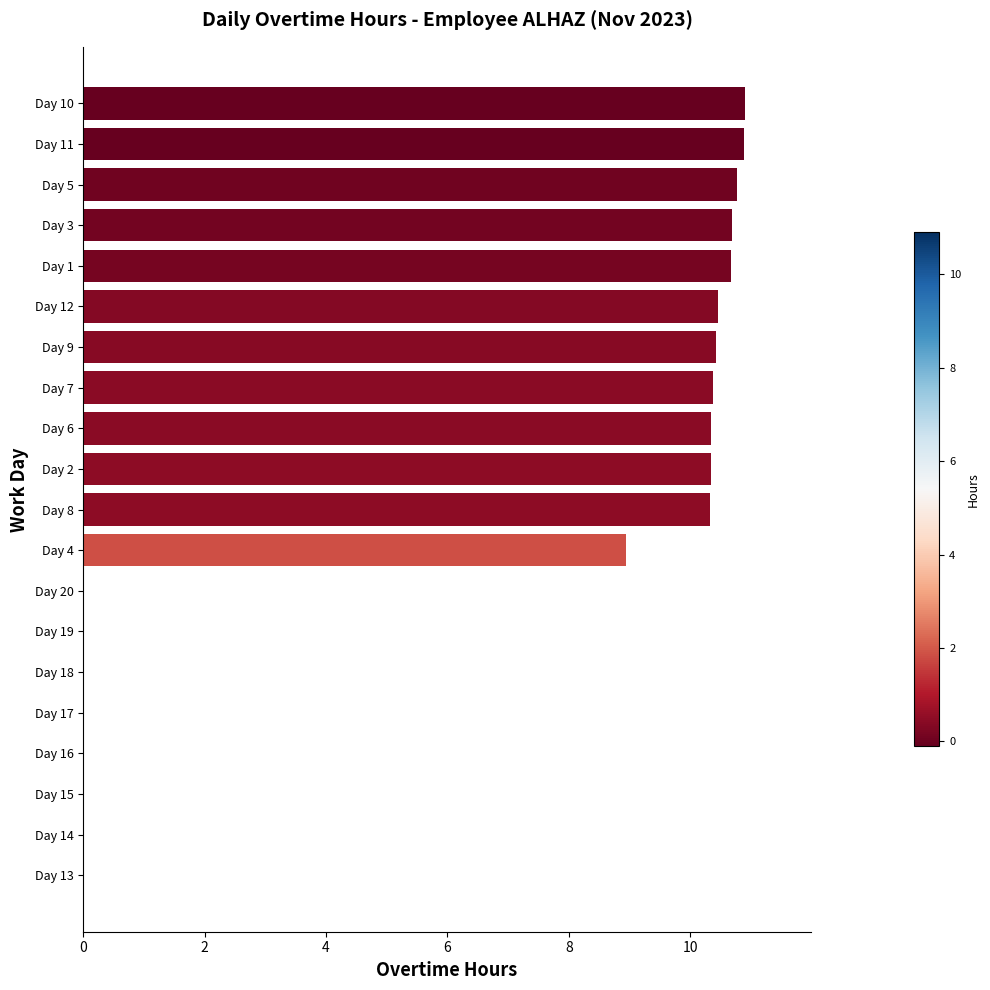

What is the change in value from Day 18 to Day 11?

+10.9